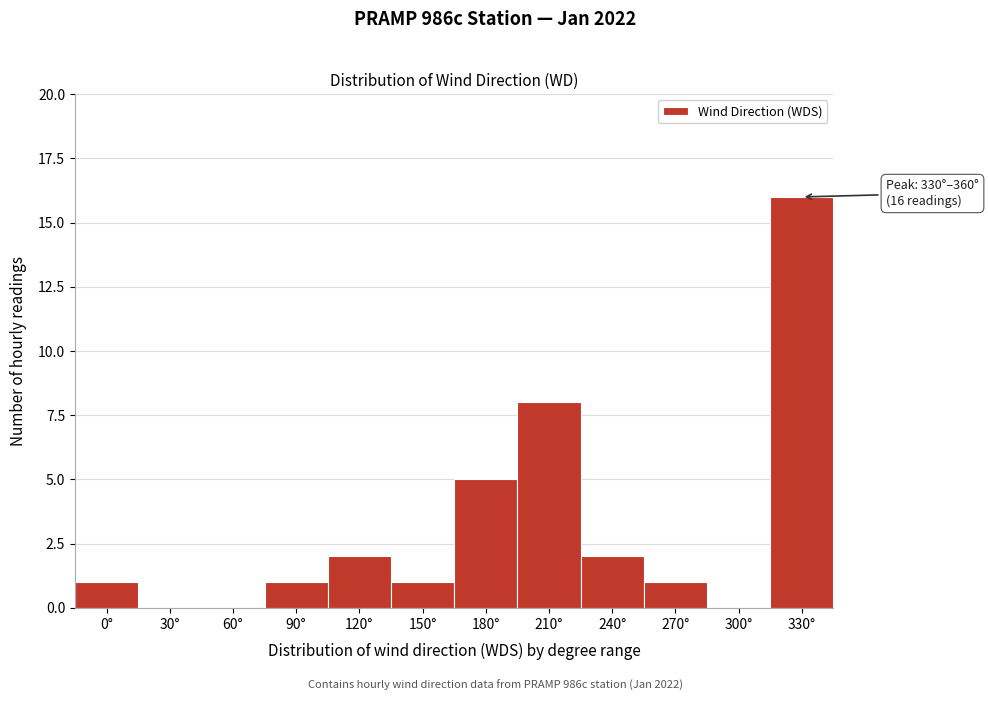

Reading left to right, transcribe all the data shown in this chart.

0°=1	30°=0	60°=0	90°=1	120°=2	150°=1	180°=5	210°=8	240°=2	270°=1	300°=0	330°=16